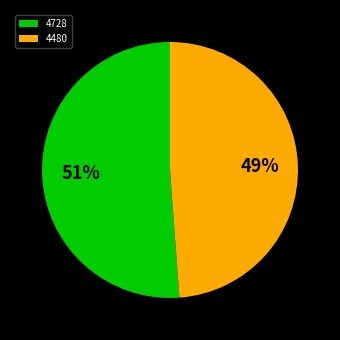

Rank the categories by value from highest to lowest.

4728, 4480